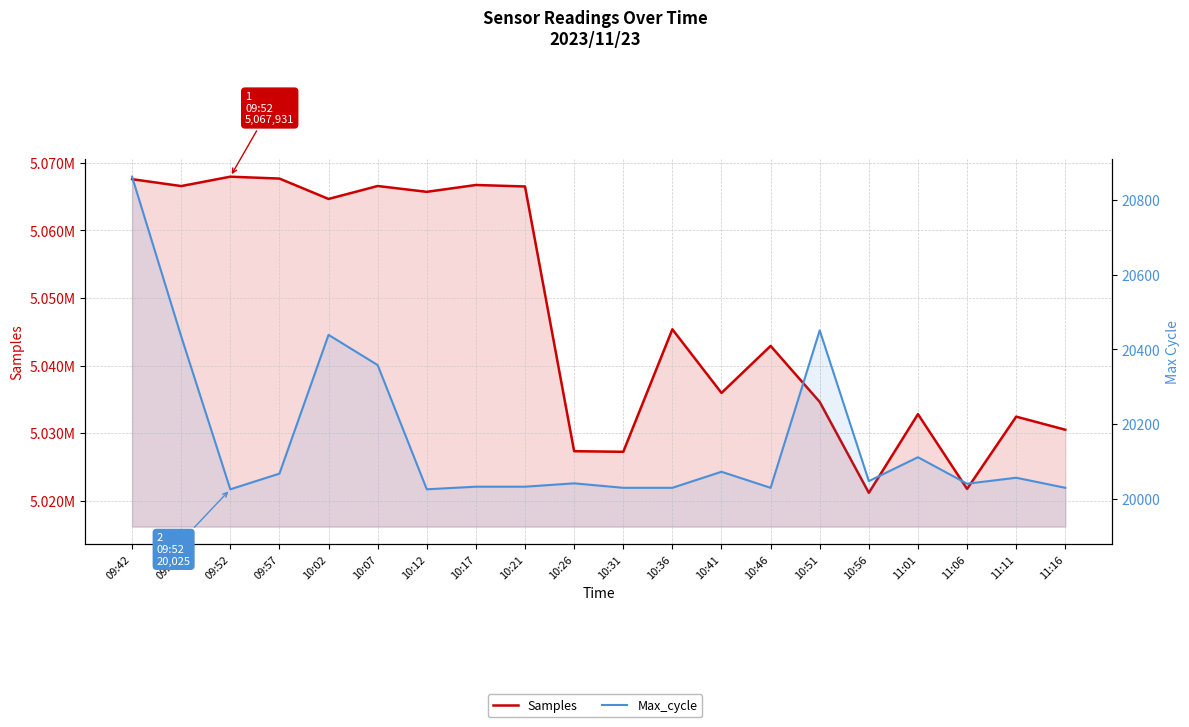

Is the value of Samples at 09:57 greater than the value of Max_cycle at 10:56?

Yes